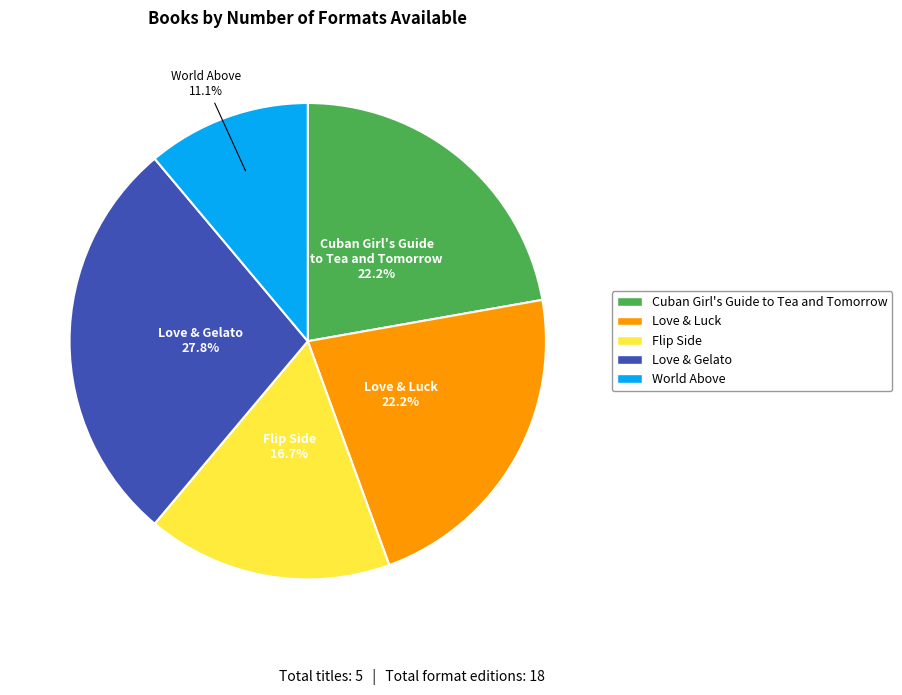

To the nearest percent, what is the difference between the Cuban Girl's Guide to Tea and Tomorrow and World Above slice percentages?

11%